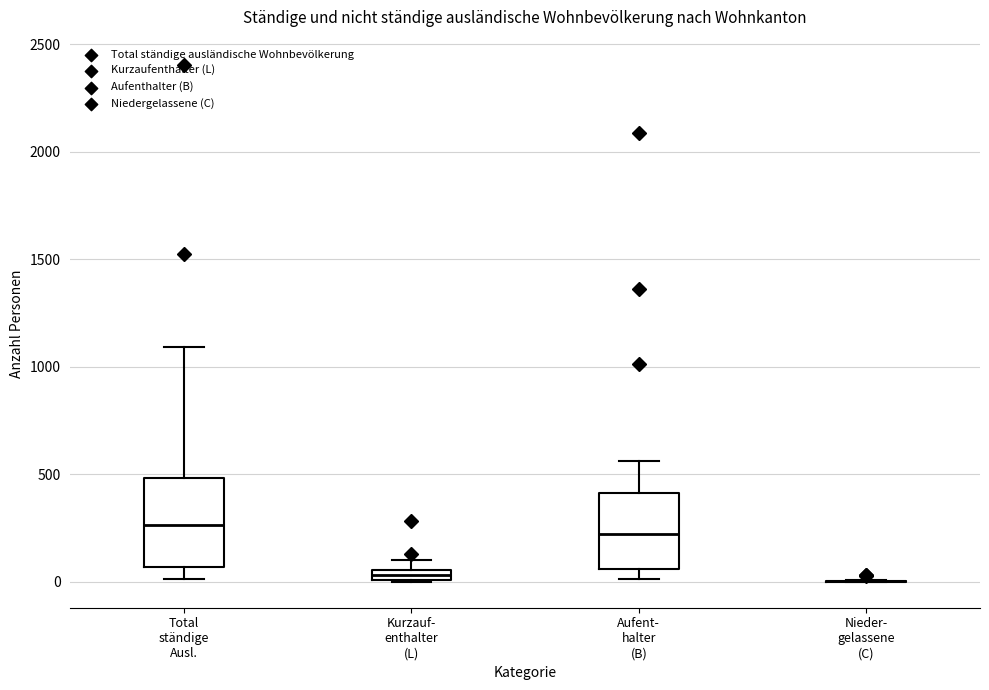

Where does the median line of the box for Total ständige Ausl. sit on the y-axis? The values are not printed on the chart, so give them approximately, as read against the axis.

250